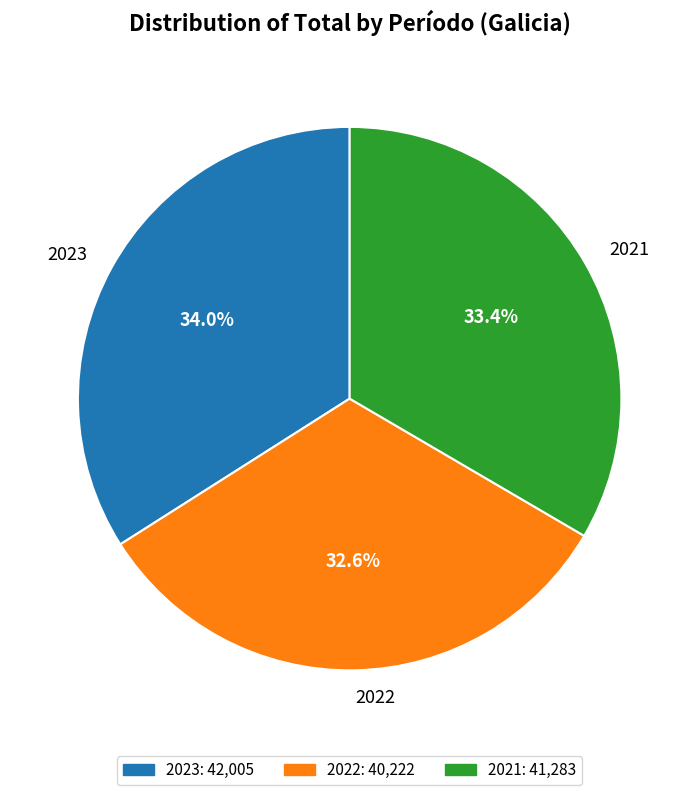

Does any single category account for the majority?

No